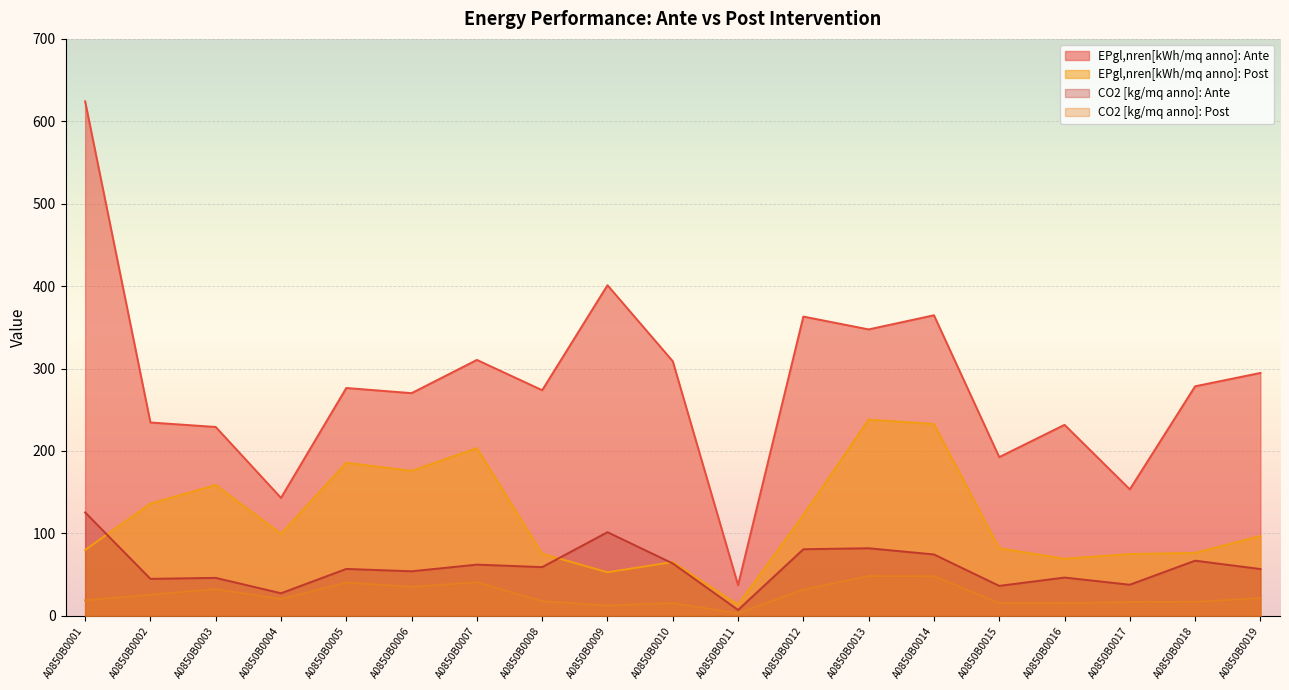

Between A0850B0006 and A0850B0014, which series saw the biggest shift?

EPgl,nren[kWh/mq anno]: Ante